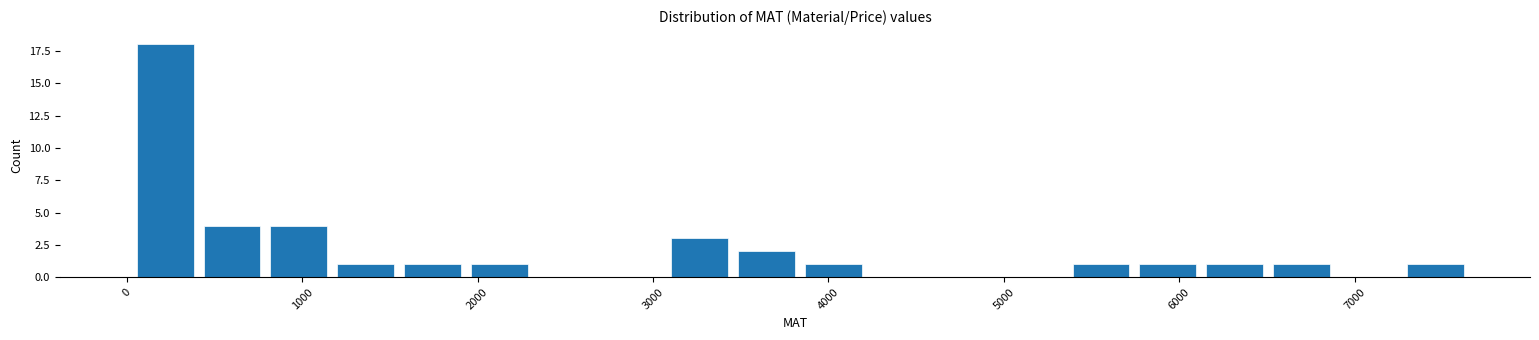

Read against the x-axis, roughly where is the centre of the tallest bar?

200